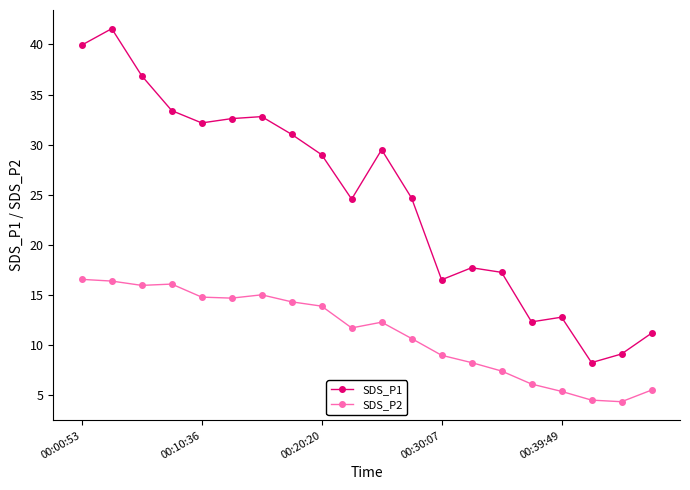

What is the highest value of the SDS_P1 series?

41.6